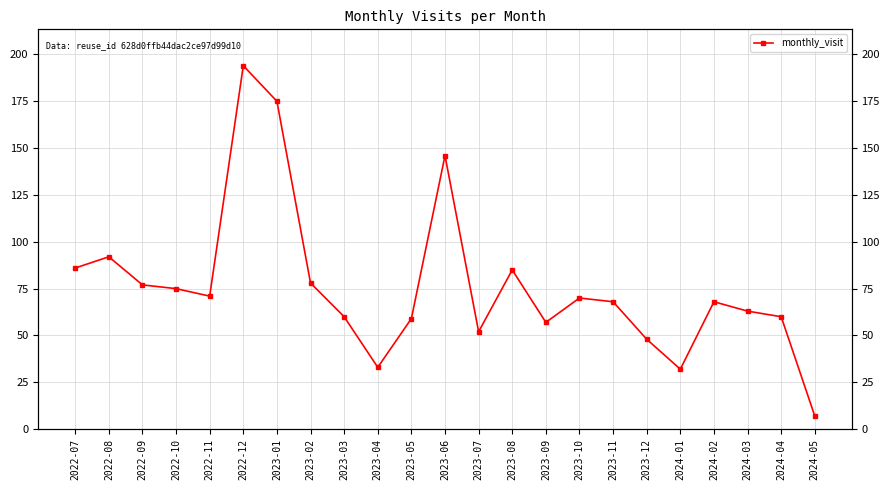

What is the sum of all values?

1756